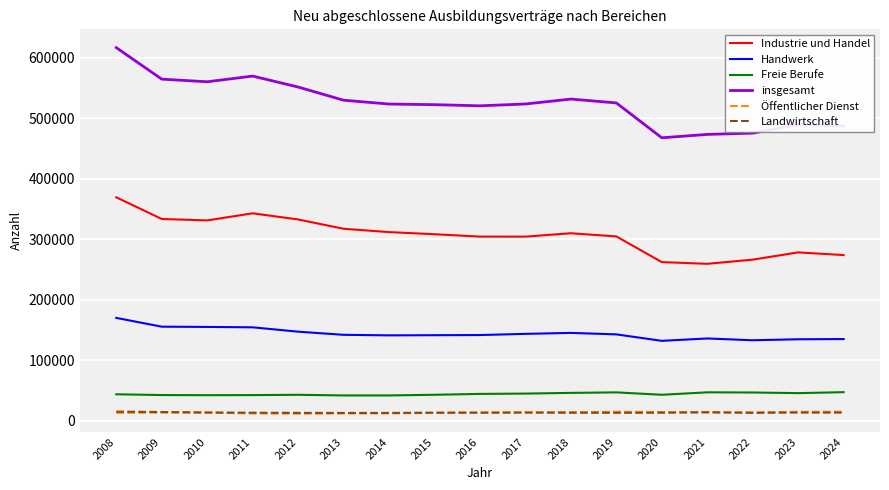

Between 2015 and 2023, which series saw the biggest shift?

insgesamt